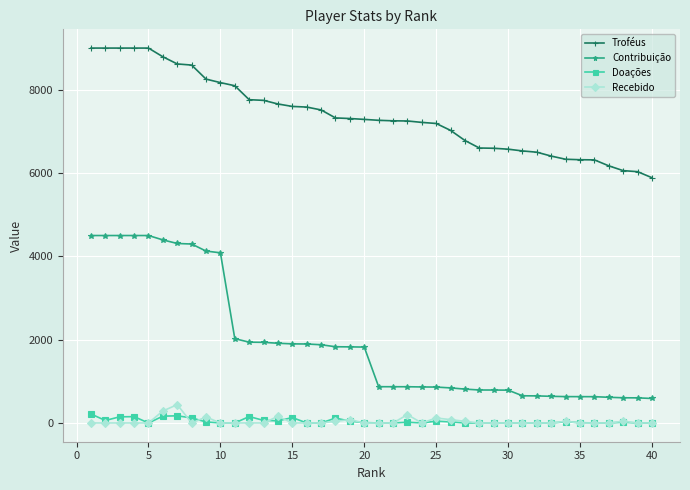

How many values in the Doações series are below 10?

20